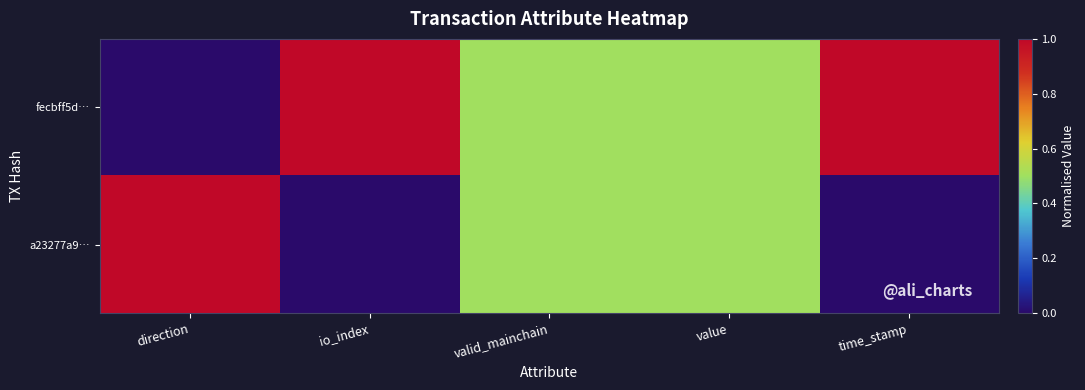

List the series in order of their overall mean, lowest first.

a23277a9…, fecbff5d…